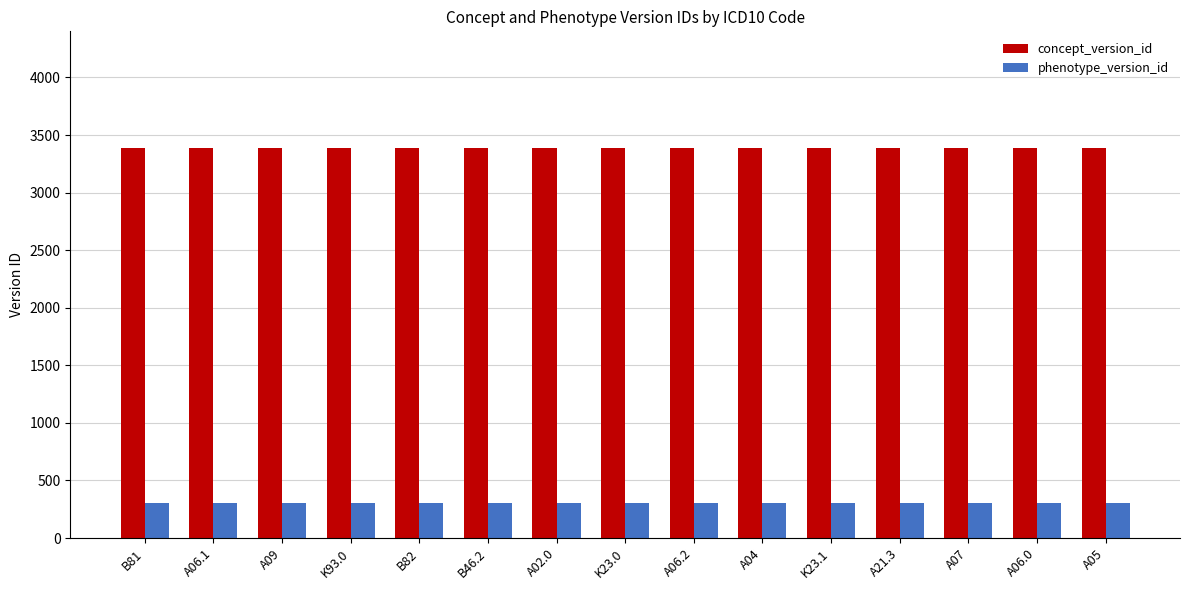

What is the total value across all series at A05?

3691